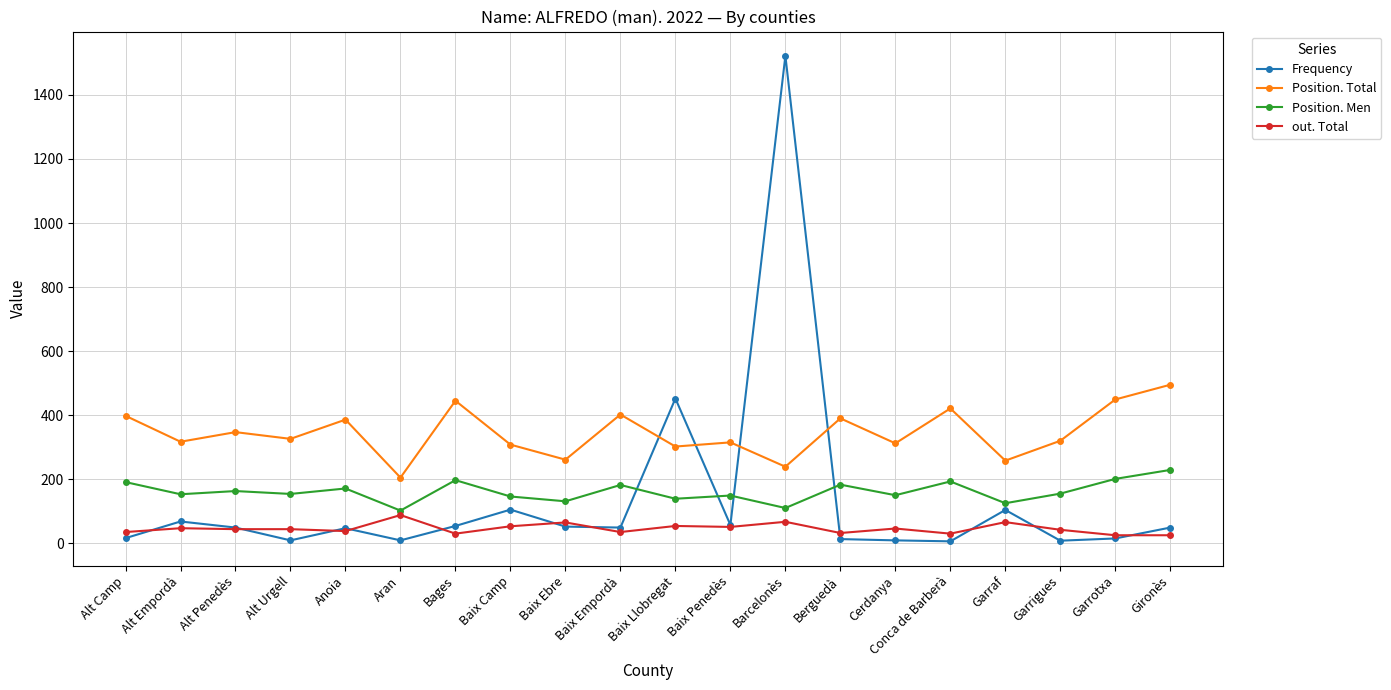

Is it true that Position. Total equals 445 at Bages?

True